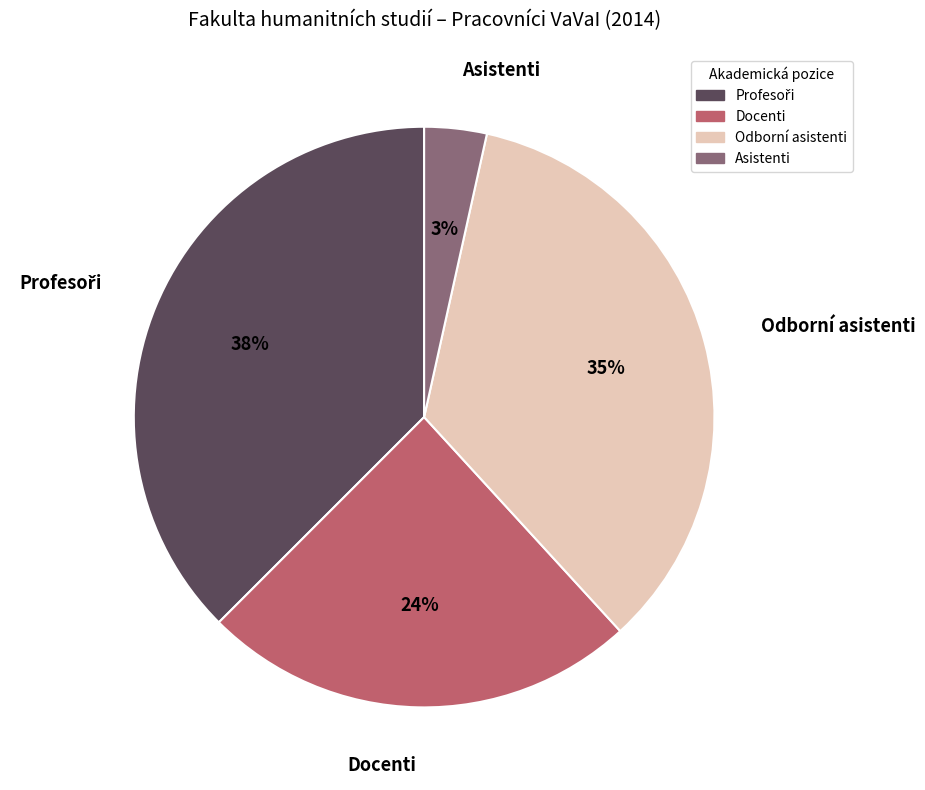

To the nearest percent, what is the average slice percentage?

25%